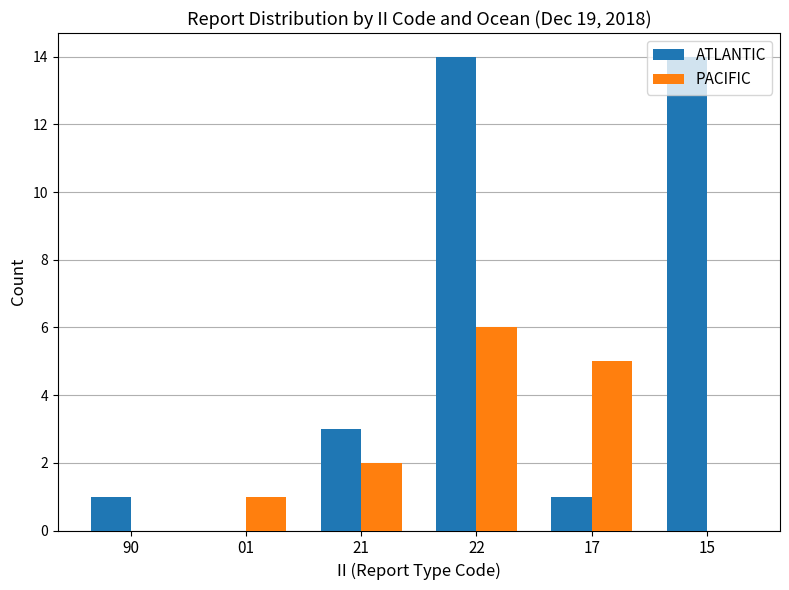

At which label is ATLANTIC closest to 7?

21